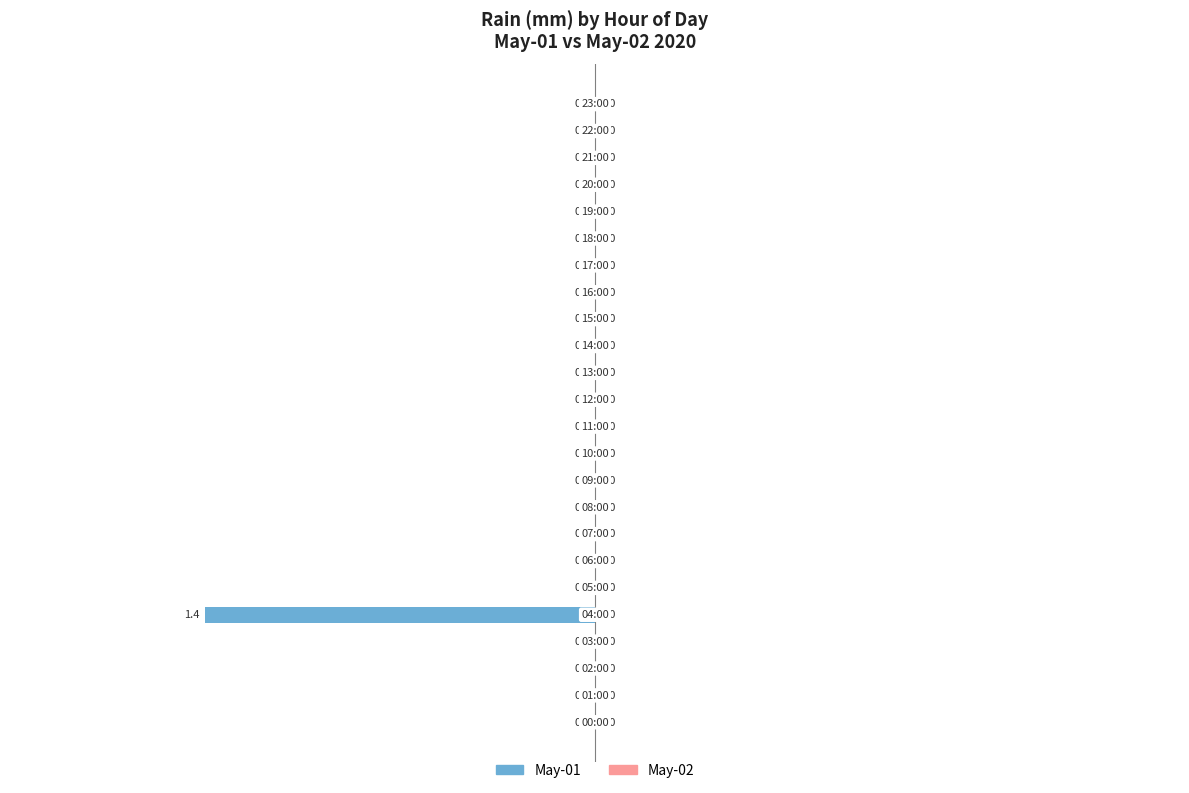

How many values are between 0 and 1?

23